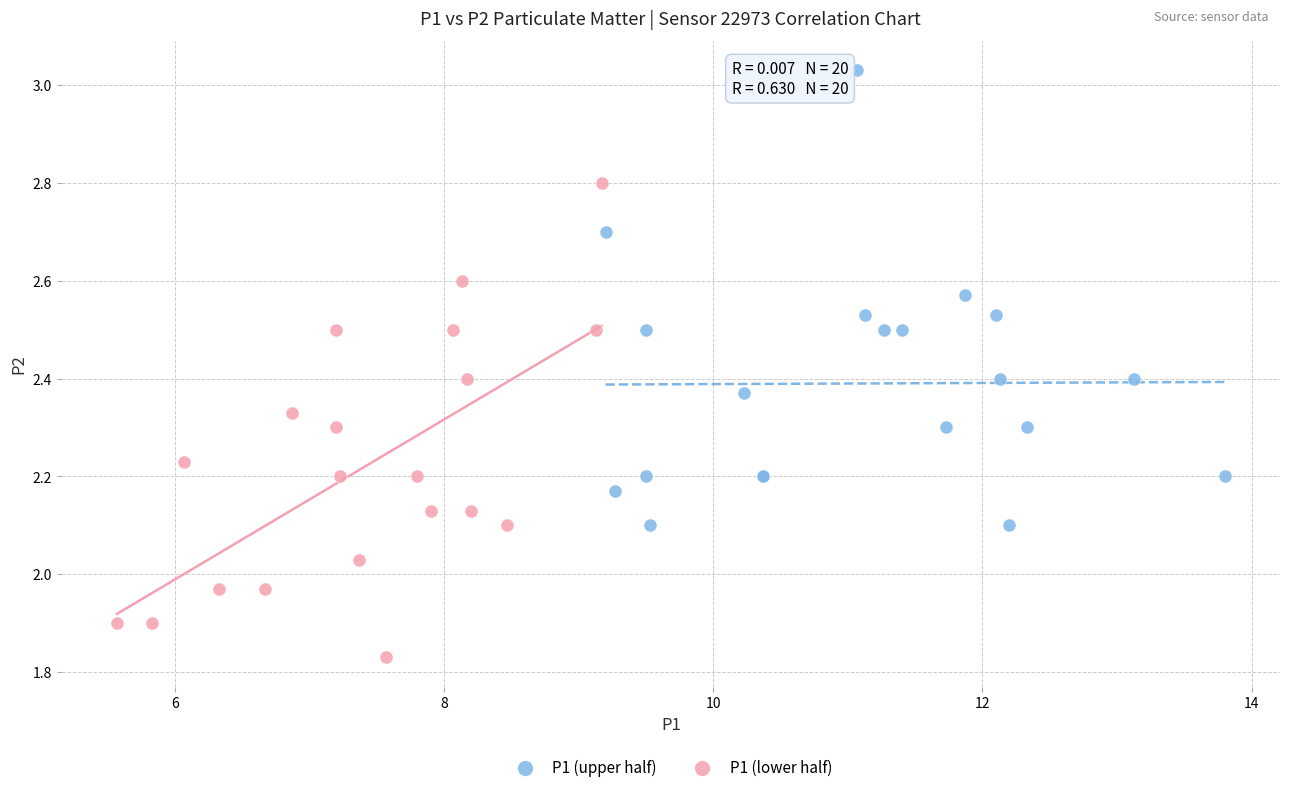

What are all the series names shown in the legend?

P1 (upper half), P1 (lower half)